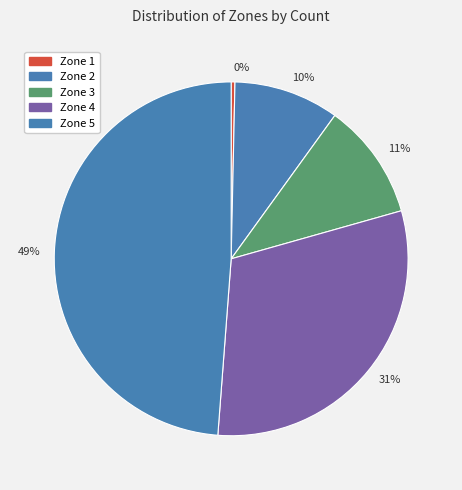

Between 31% and 49%, which is larger?

49%